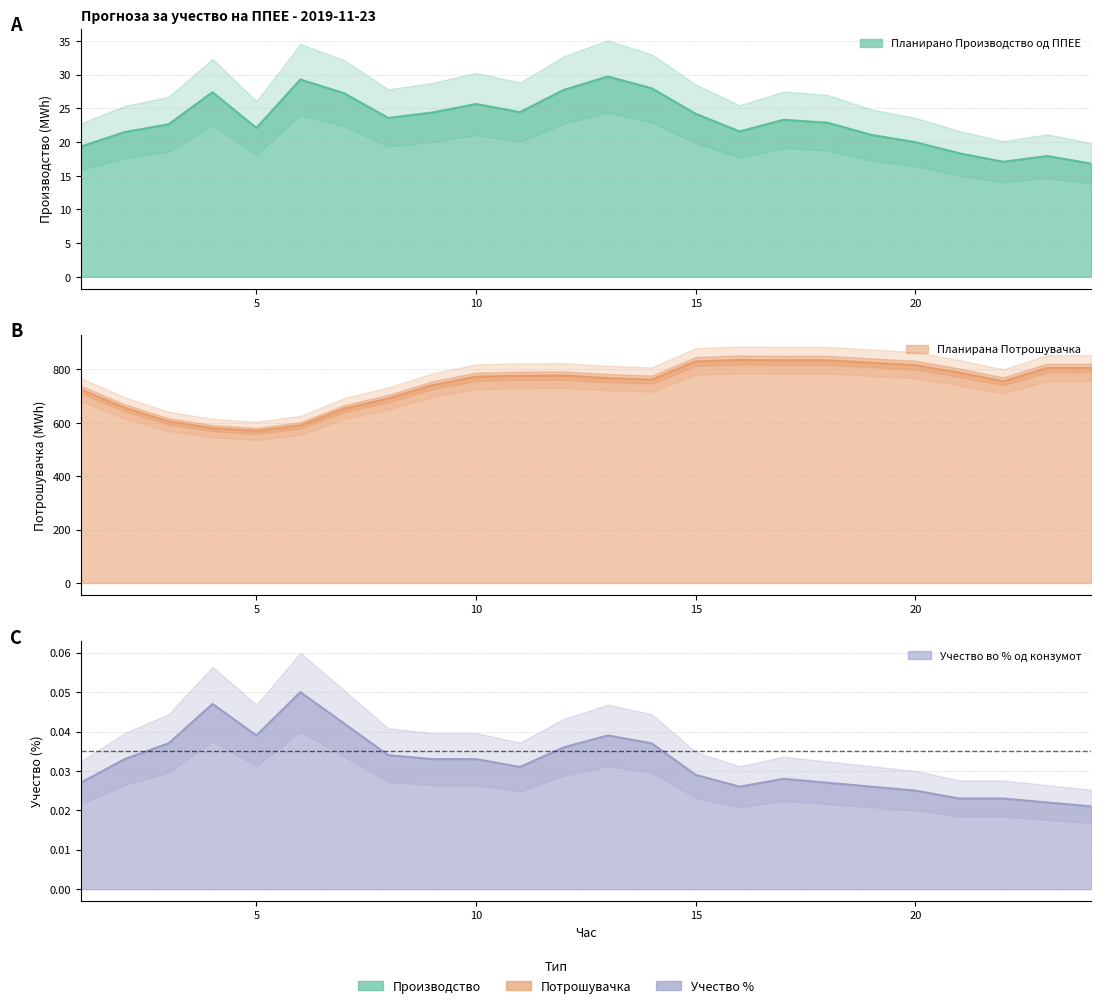

Reading left to right, transcribe all the data shown in this chart.

Планирано Производство од ППЕЕ: 1=19.3	2=21.5	3=22.6	4=27.4	5=22.1	6=29.3	7=27.3	8=23.6	9=24.4	10=25.7	11=24.5	12=27.8	13=29.7	14=28.0	15=24.2	16=21.6	17=23.3	18=22.9	19=21.1	20=20.0	21=18.3	22=17.1	23=17.9	24=16.8
Планирана Потрошувачка: 1=724.6	2=656.2	3=605.2	4=580.0	5=569.9	6=590.4	7=653.5	8=691.0	9=740.7	10=772.6	11=776.4	12=776.9	13=767.6	14=761.9	15=830.0	16=835.5	17=834.1	18=834.2	19=825.0	20=816.0	21=787.8	22=755.2	23=805.1	24=805.3
Учество во % од конзумот: 1=0.0	2=0.0	3=0.0	4=0.0	5=0.0	6=0.1	7=0.0	8=0.0	9=0.0	10=0.0	11=0.0	12=0.0	13=0.0	14=0.0	15=0.0	16=0.0	17=0.0	18=0.0	19=0.0	20=0.0	21=0.0	22=0.0	23=0.0	24=0.0